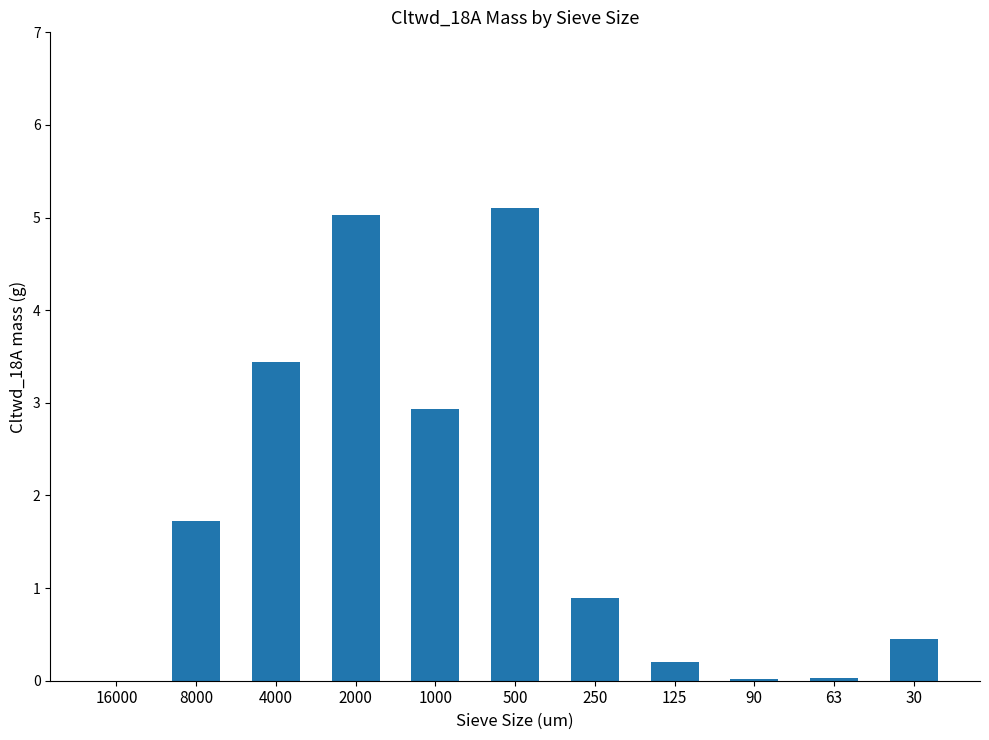

What value does the data have at 2000?

5.0